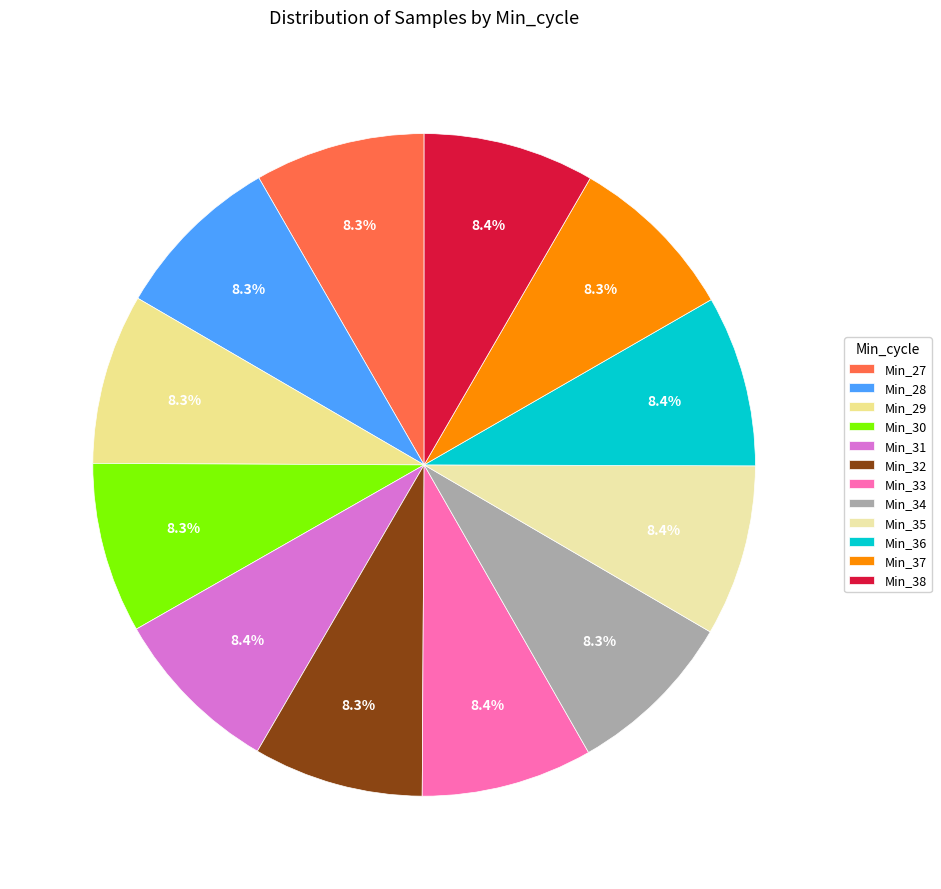

How many segments does this pie chart have?

12